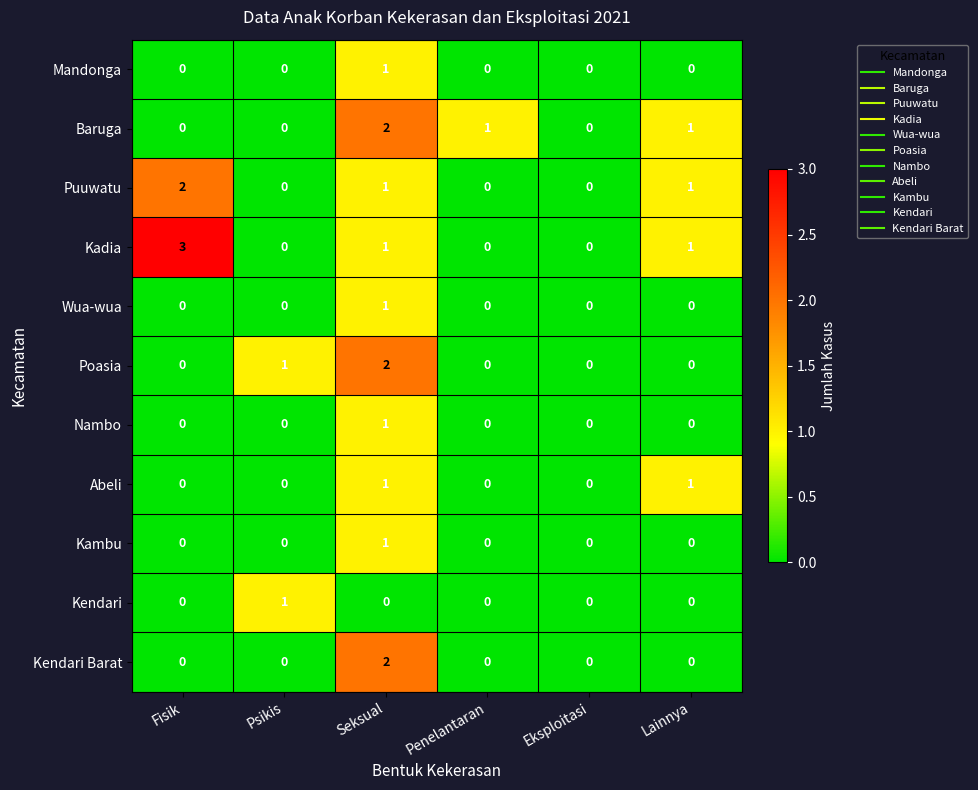

What is the sum of all Kadia values?

5